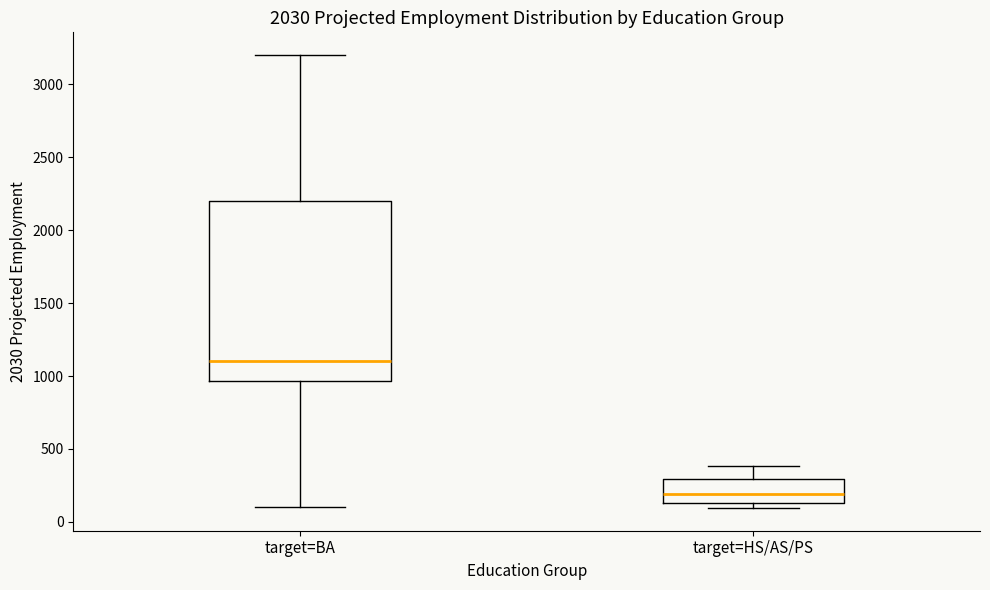

Comparing the boxes themselves (not the whiskers), which one is the tallest?

target=BA